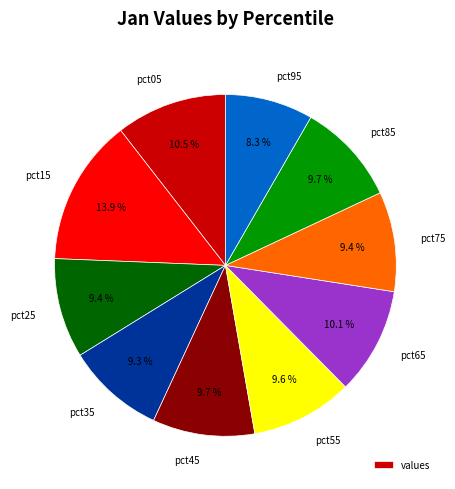

The pct65 slice represents 1% of the pie. True or false?

False